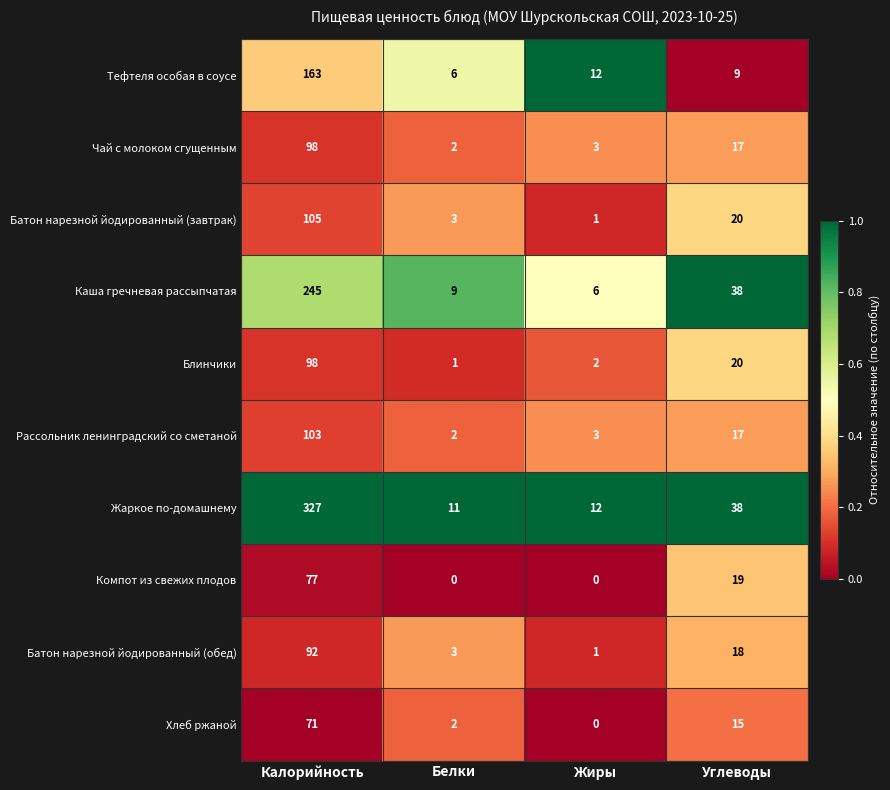

What is the difference between the highest and lowest values at Углеводы?

29